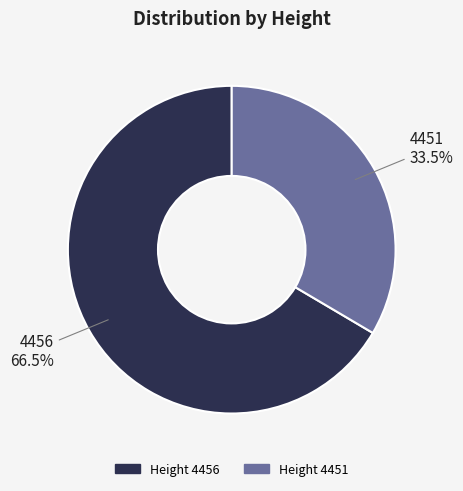

To the nearest percent, what is the difference between the largest and smallest slice percentages?

33%